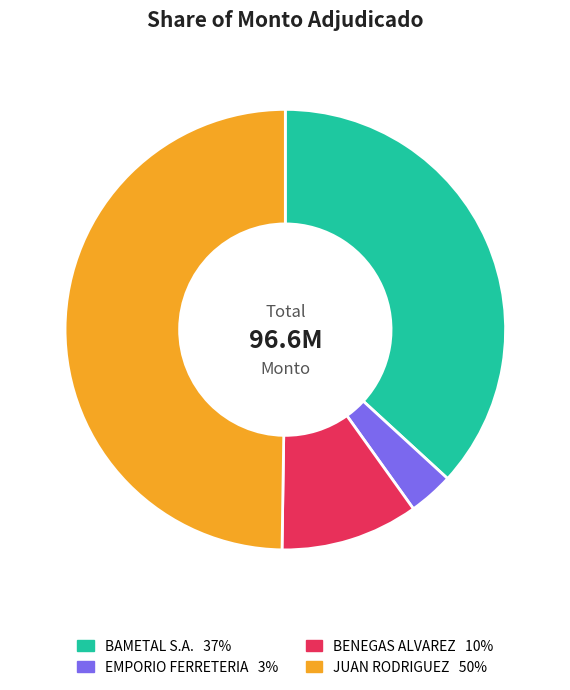

To the nearest percent, what is the average slice percentage?

25%